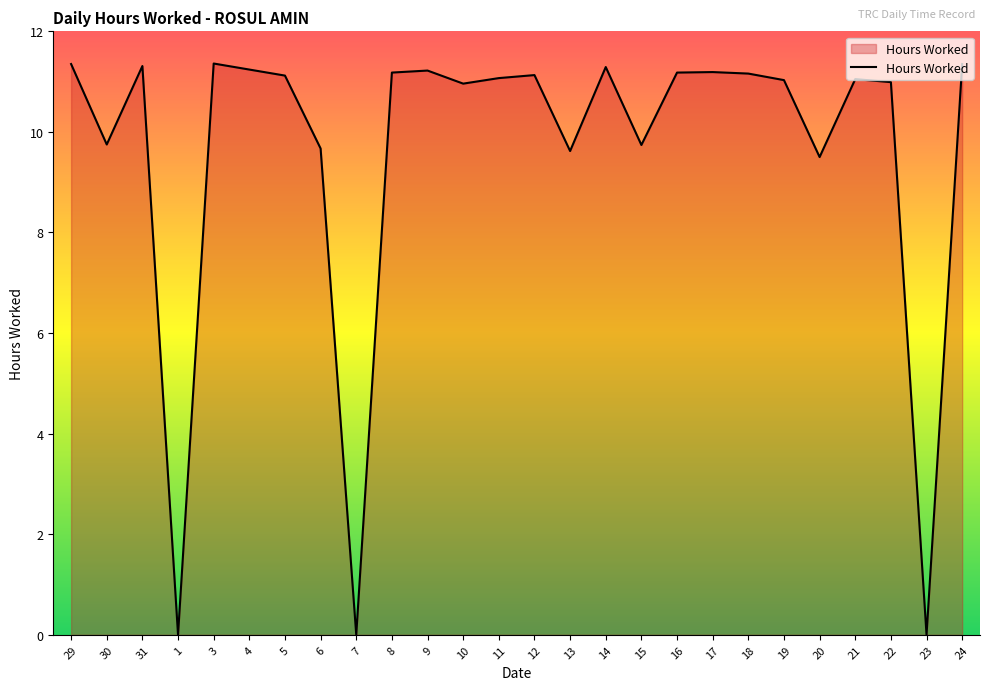

What is the difference between the maximum and minimum values?

11.4